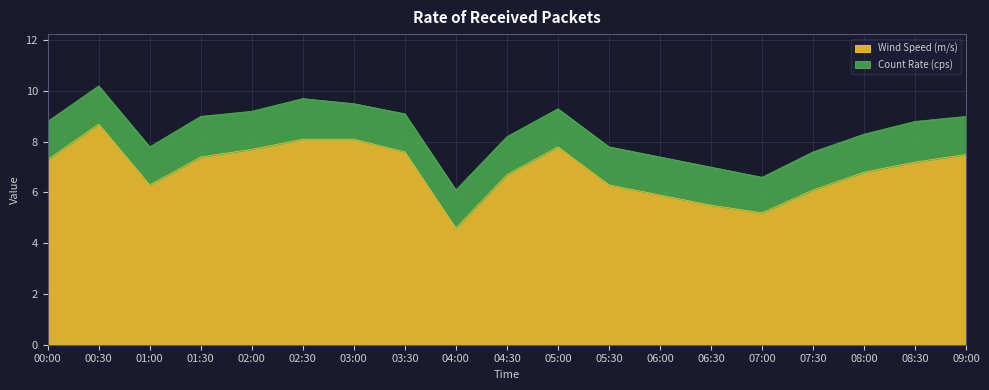

Approximately how many times larger is the value at 01:00 compared to 01:30?

0.9